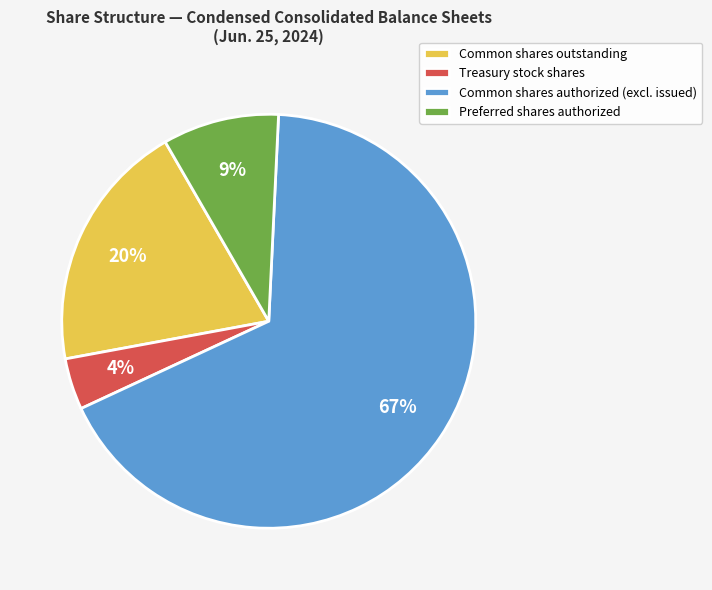

Does any single category account for the majority?

Yes